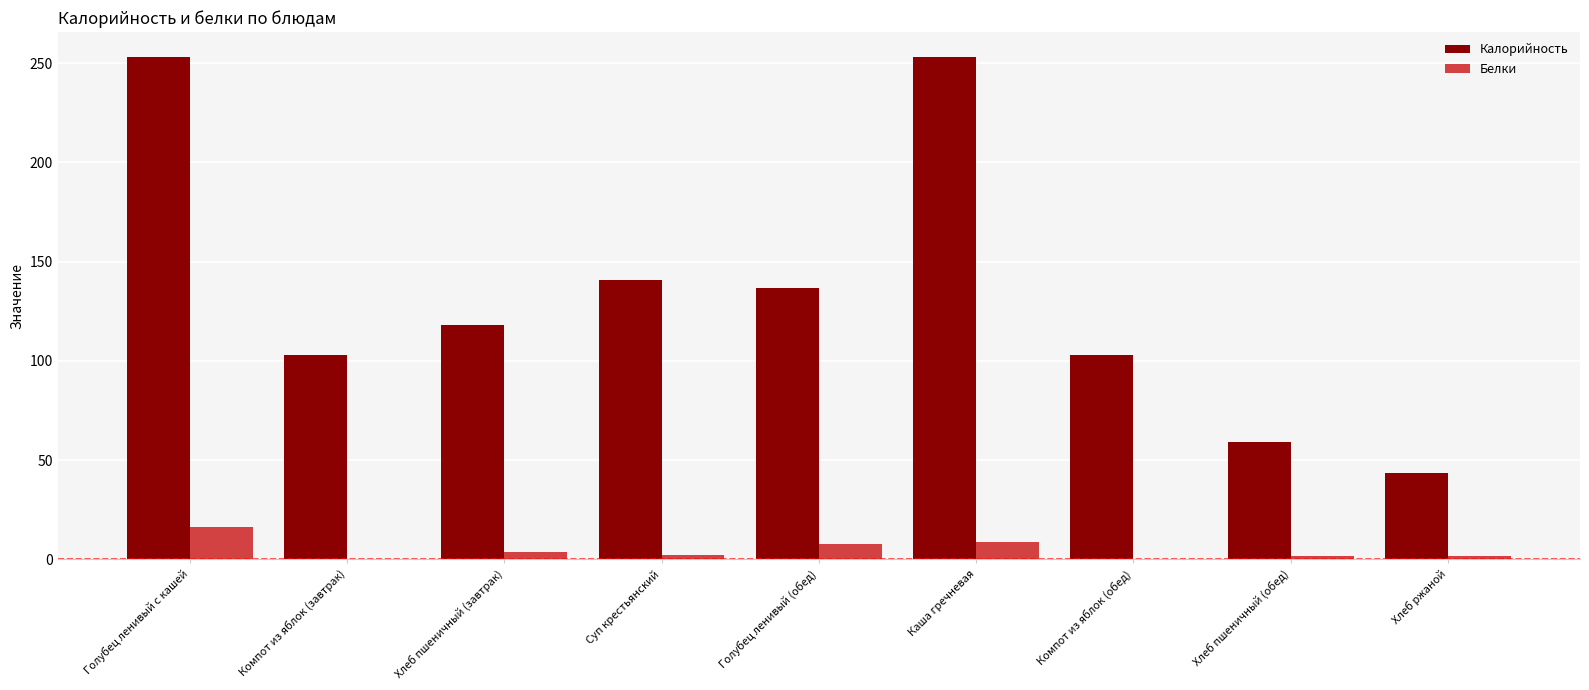

What is the sum of all Калорийность values?

1209.7